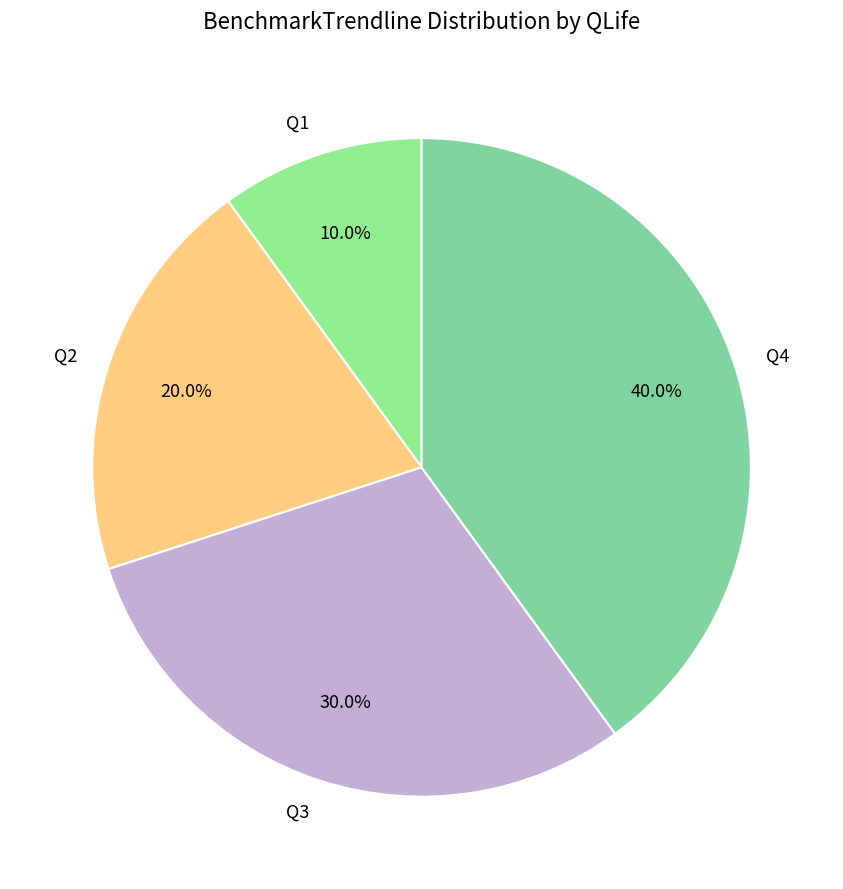

To the nearest percent, what is the difference between the Q1 and Q2 slice percentages?

10%